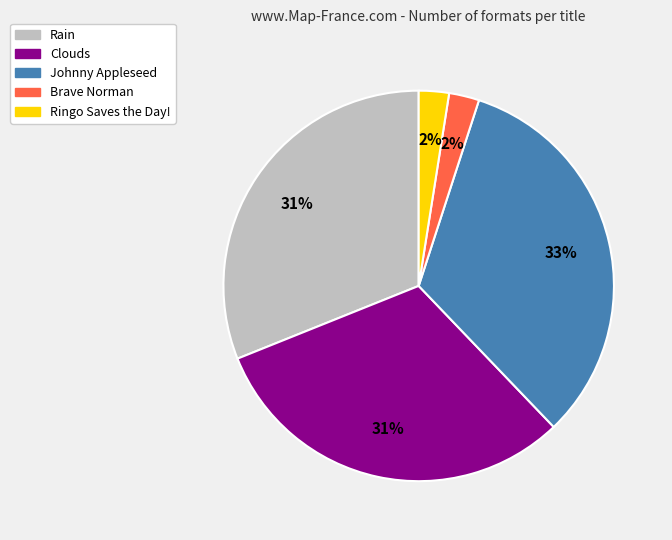

To the nearest percent, what portion does Brave Norman represent?

2%